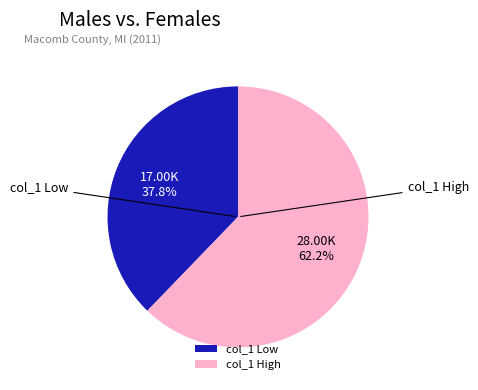

Rank the categories by value from highest to lowest.

col_1 High, col_1 Low